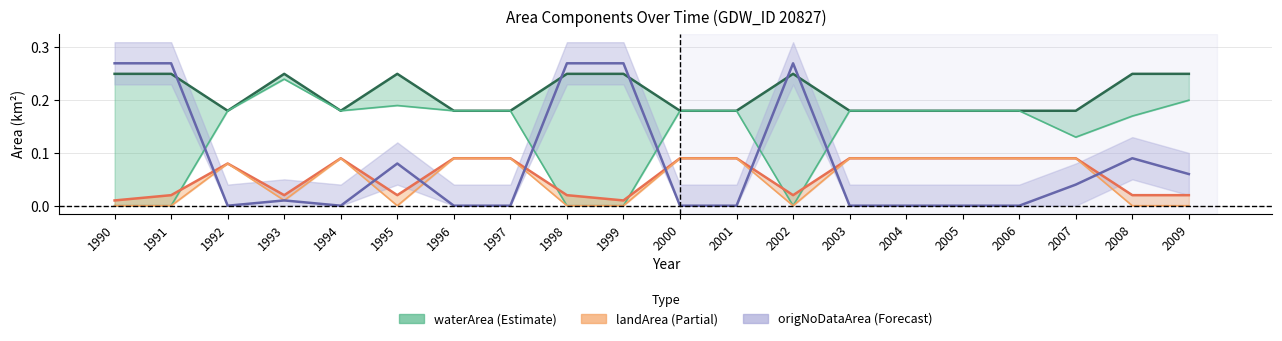

List the series in order of their peak value, highest first.

origNoDataArea, waterArea, origWaterArea, landArea, origlandArea